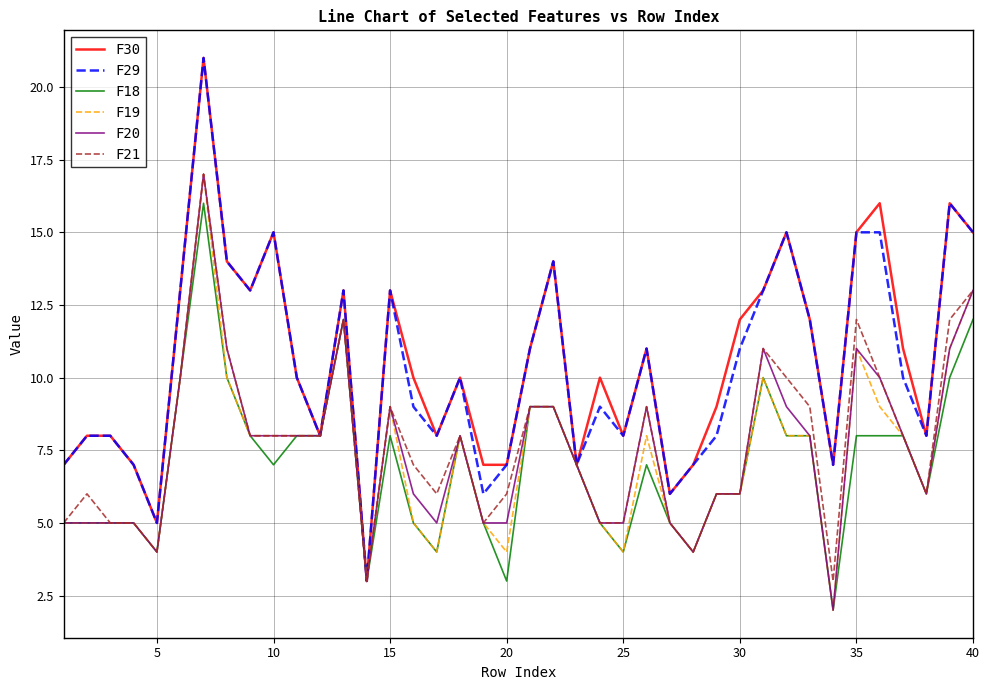

True or false: F18 and F29 cross at least once.

False